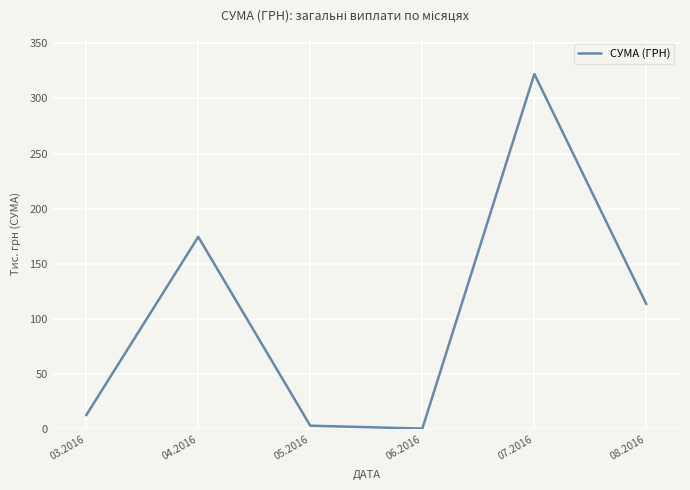

What is the greatest value displayed?

322.1